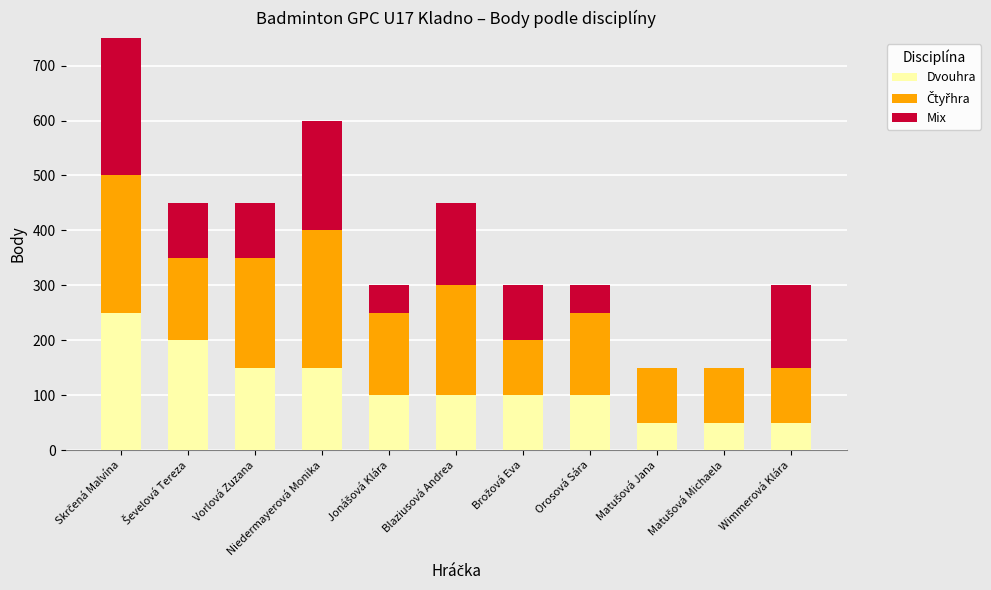

What is the highest value of the Dvouhra series?

250